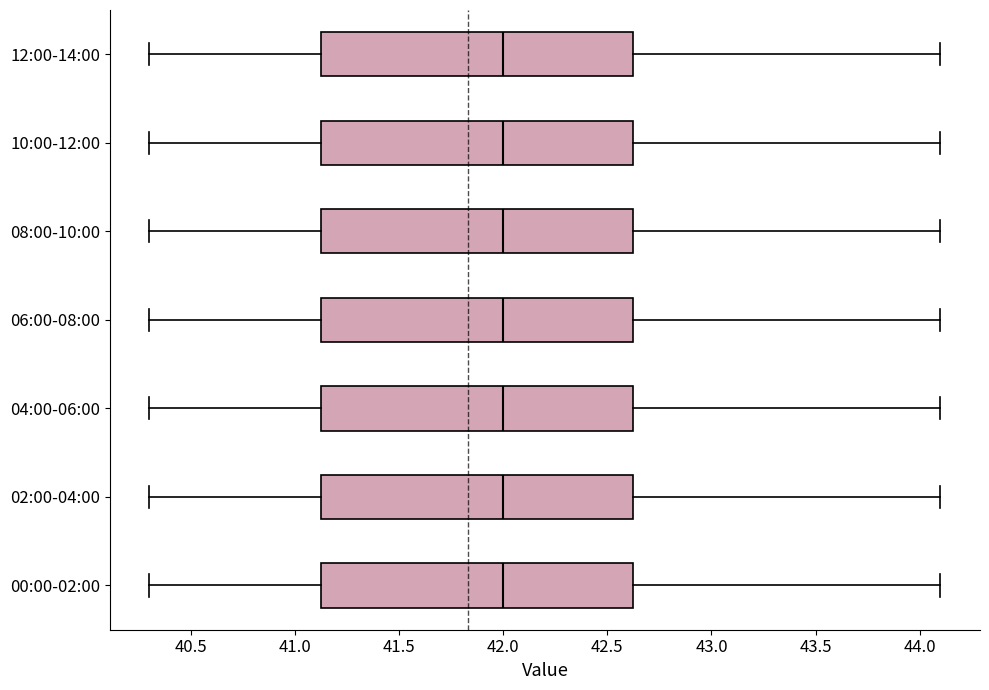

Reading bottom to top, transcribe this box plot: for each box, give where its median line is, the range the box spans, and where its two whiskers end, as read against the x-axis. The values are not printed on the chart, so give them approximately, as read against the axis.

00:00-02:00: median 42.00, box 41.15 to 42.65, whiskers 40.30 to 44.10
02:00-04:00: median 42.00, box 41.15 to 42.65, whiskers 40.30 to 44.10
04:00-06:00: median 42.00, box 41.15 to 42.65, whiskers 40.30 to 44.10
06:00-08:00: median 42.00, box 41.15 to 42.65, whiskers 40.30 to 44.10
08:00-10:00: median 42.00, box 41.15 to 42.65, whiskers 40.30 to 44.10
10:00-12:00: median 42.00, box 41.15 to 42.65, whiskers 40.30 to 44.10
12:00-14:00: median 42.00, box 41.15 to 42.65, whiskers 40.30 to 44.10